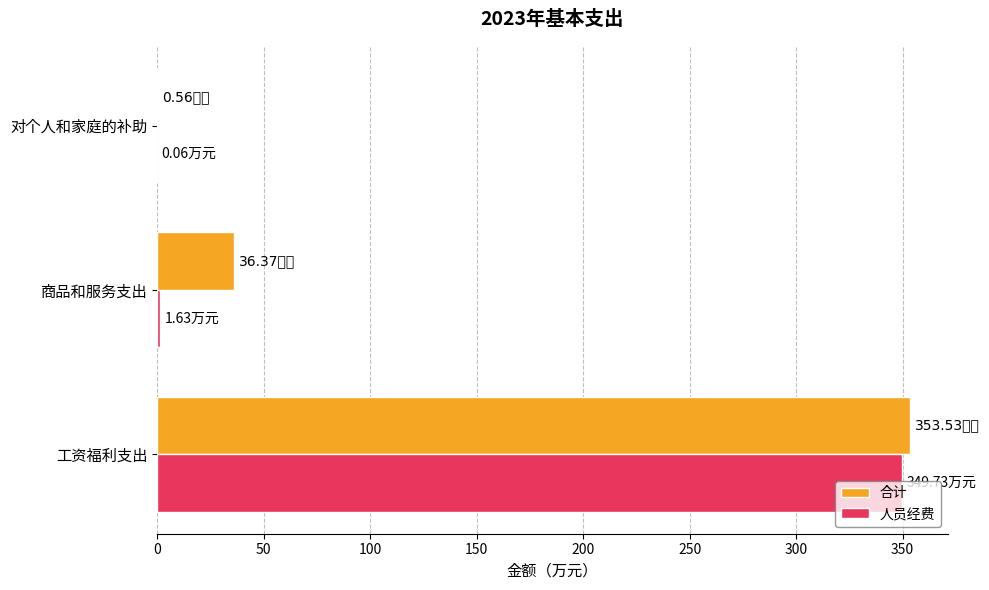

At which category is the sum across all series the highest?

工资福利支出